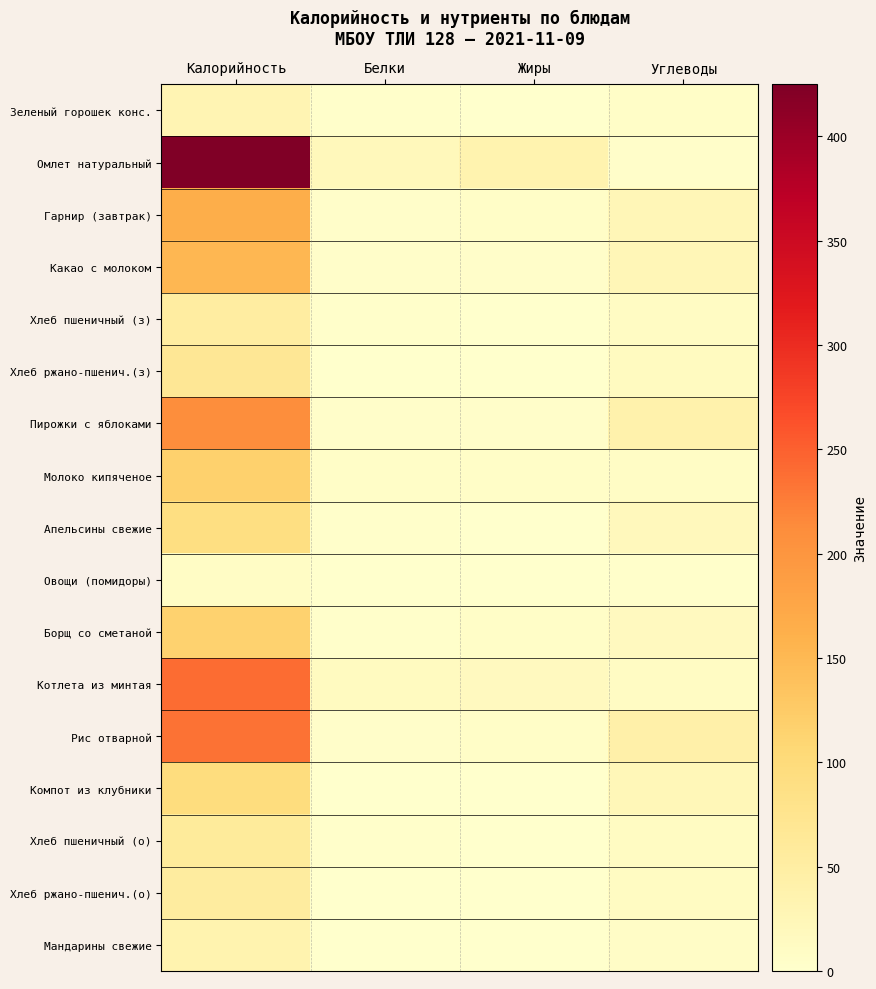

What is the spread (max minus min) of values at Углеводы?

39.7